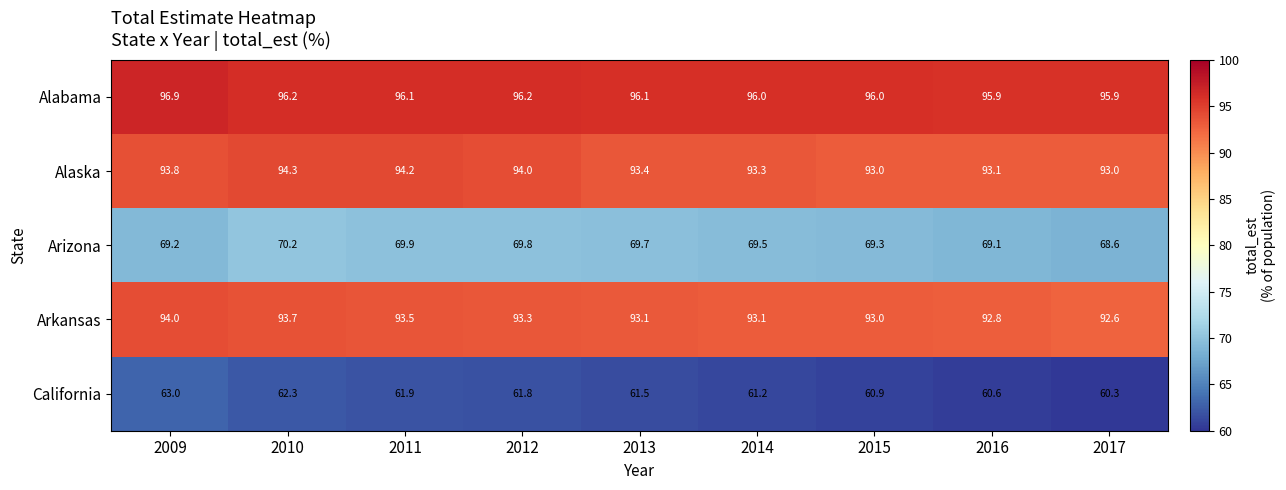

The value of Alabama at 2013 is 23.2. True or false?

False